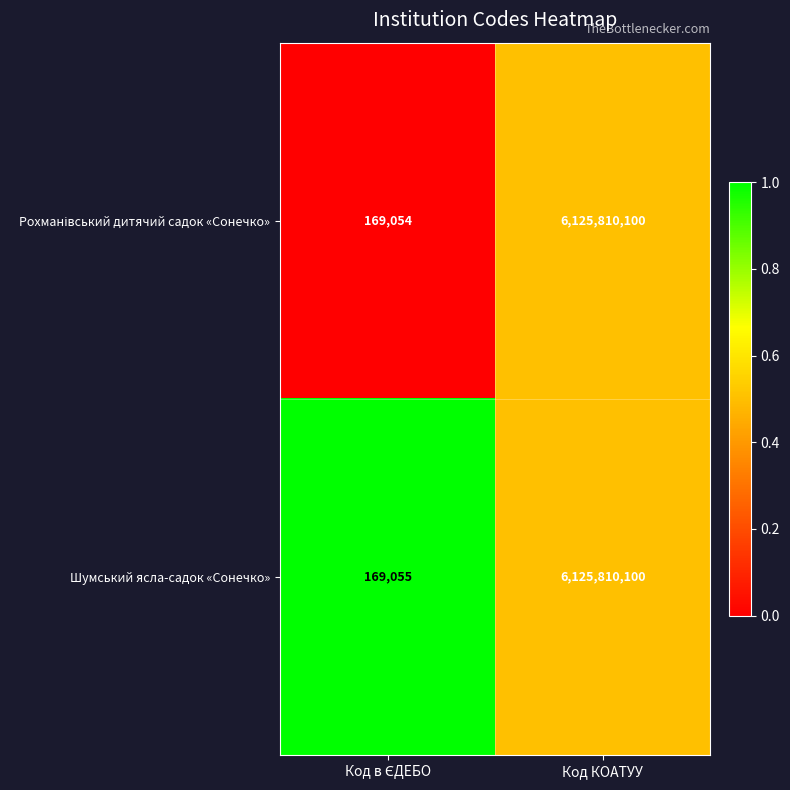

At which category is the sum across all series the highest?

Код КОАТУУ